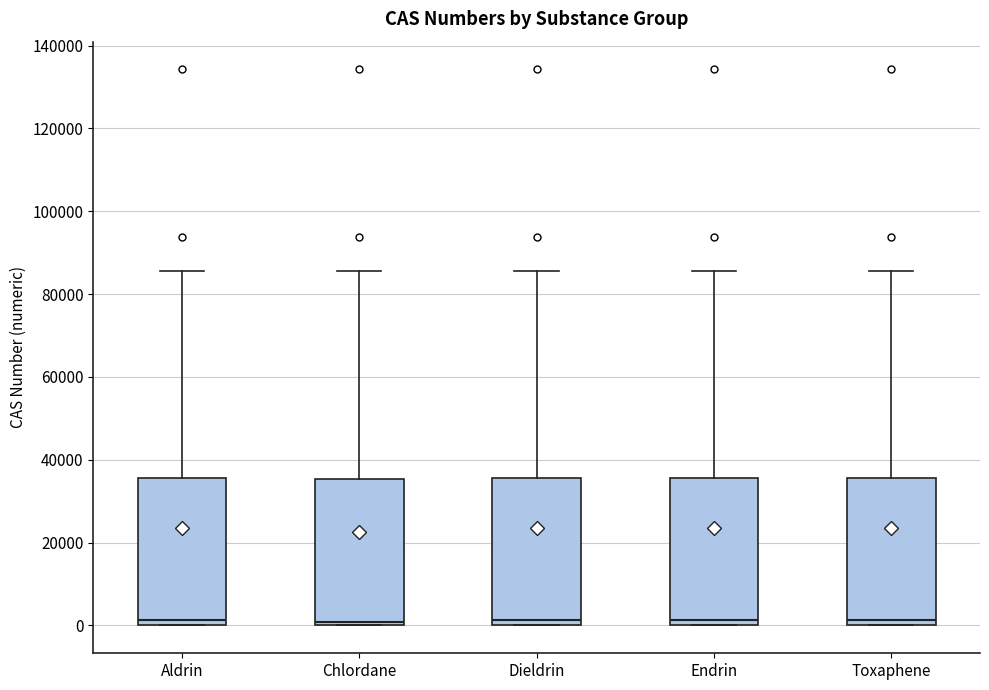

Reading left to right, transcribe this box plot: for each box, give where its median line is, the range the box spans, and where its two whiskers end, as read against the y-axis. The values are not printed on the chart, so give them approximately, as read against the axis.

Aldrin: median 2000, box 0 to 36000, whiskers 0 to 86000
Chlordane: median 0 (just above the box's lower edge), box 0 to 36000, whiskers 0 to 86000
Dieldrin: median 2000, box 0 to 36000, whiskers 0 to 86000
Endrin: median 2000, box 0 to 36000, whiskers 0 to 86000
Toxaphene: median 2000, box 0 to 36000, whiskers 0 to 86000